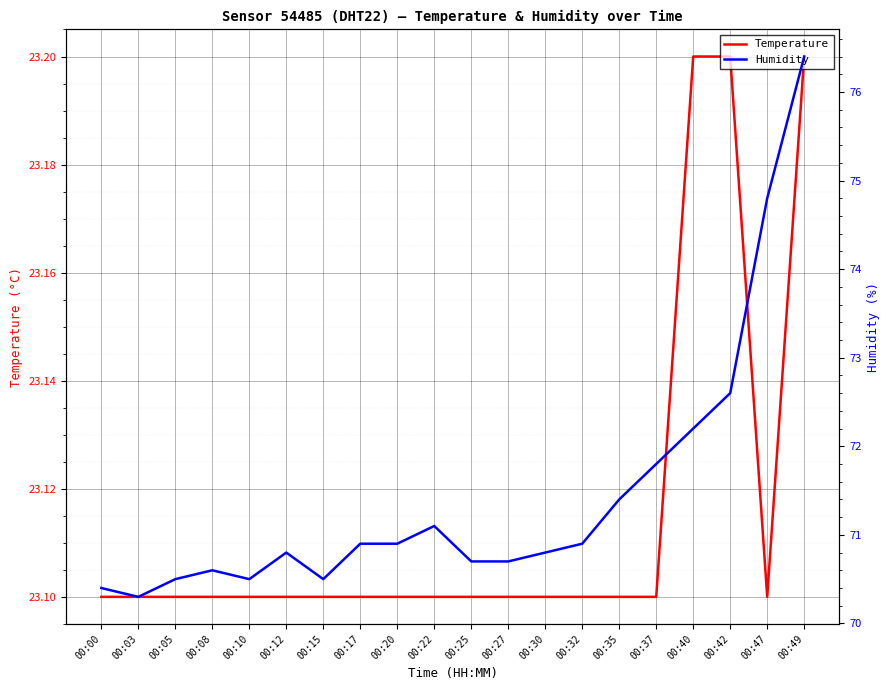

What is the total value across all series at 00:25?

93.8